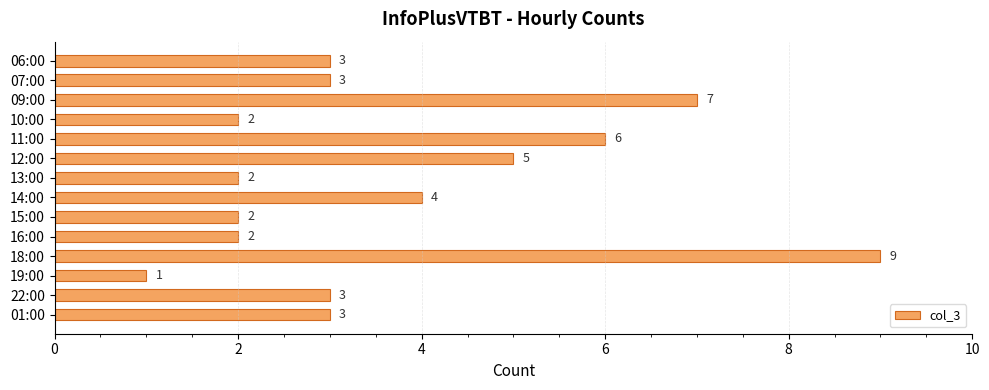

What is the smallest value displayed?

1